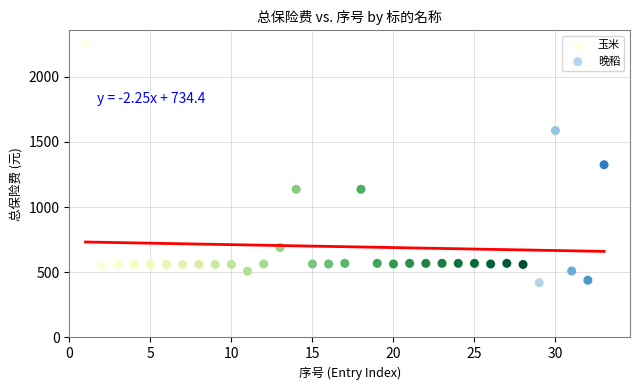

Which series has the largest Y range (max minus min)?

玉米